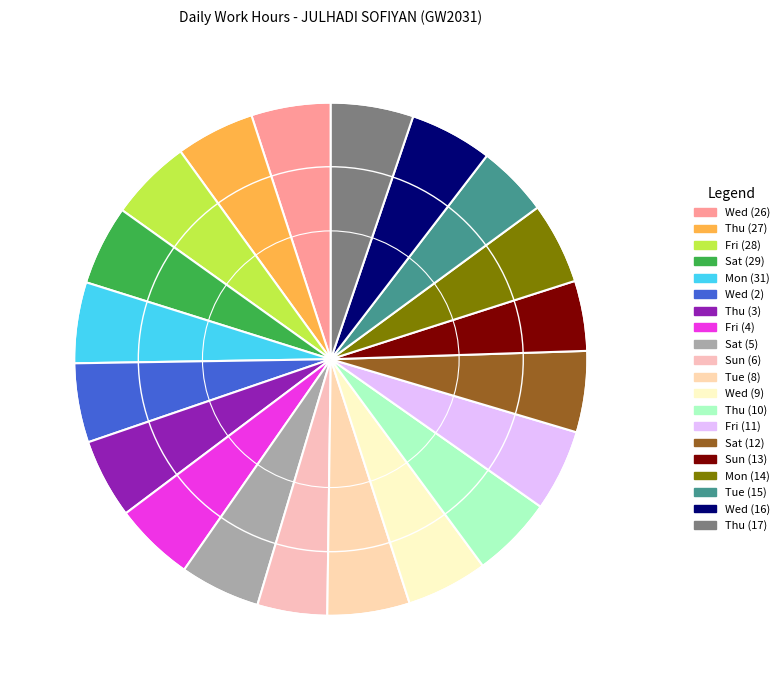

Is there any slice that represents more than half of the pie?

No